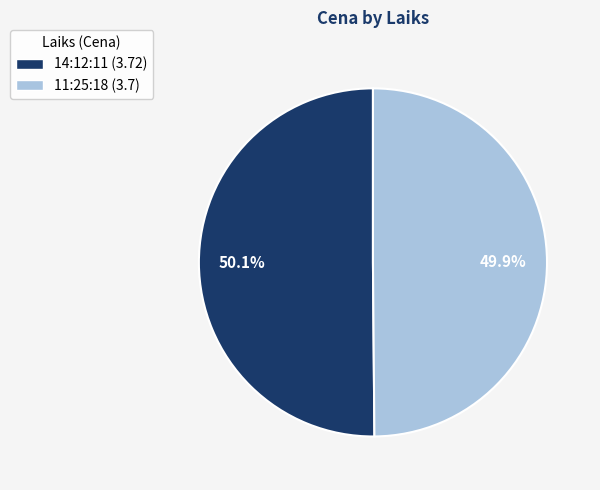

What is the ratio of the value at 11:25:18 to the value at 14:12:11?

1.0